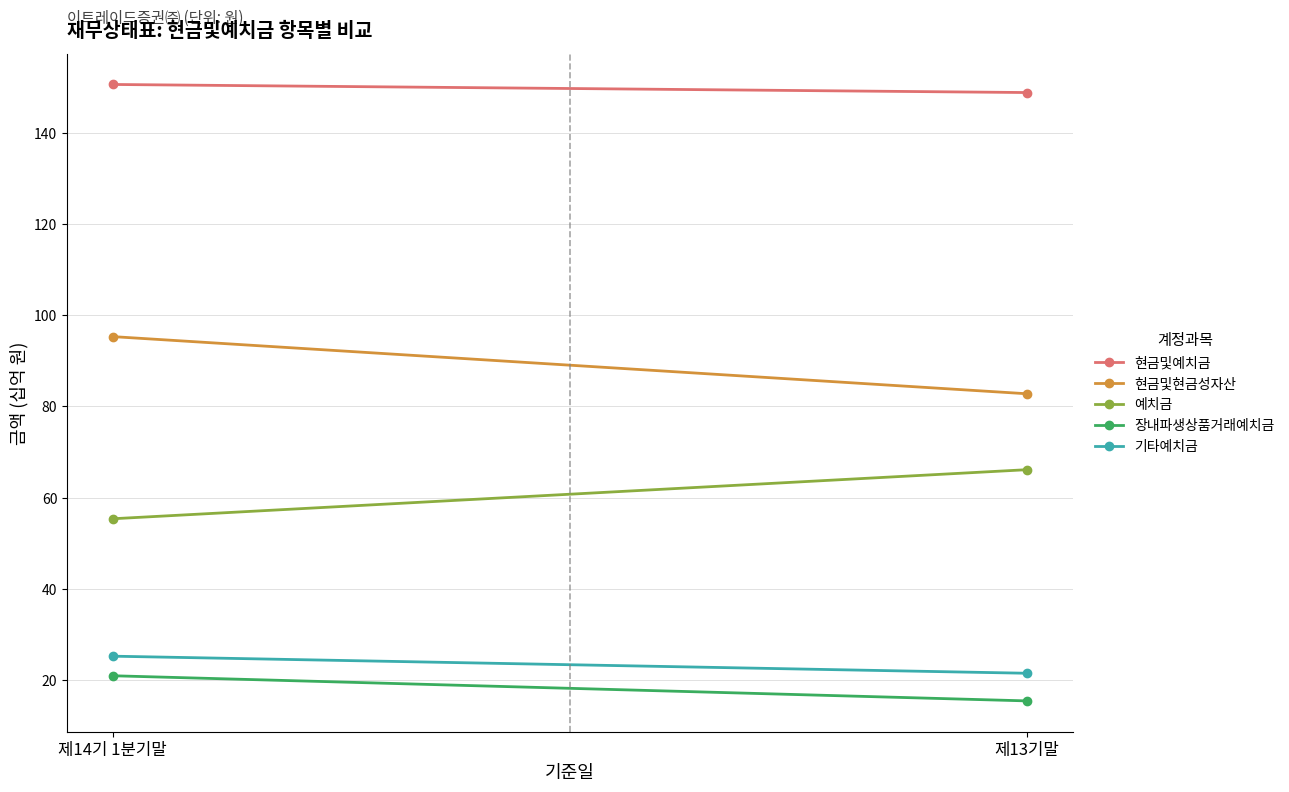

What is the smallest value displayed?

15.4